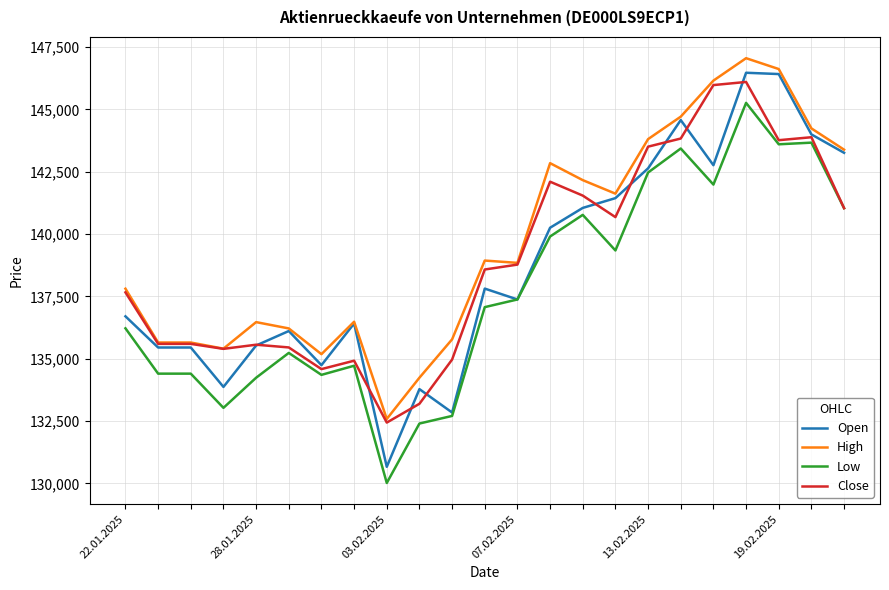

What is the maximum value shown in the chart?

147052